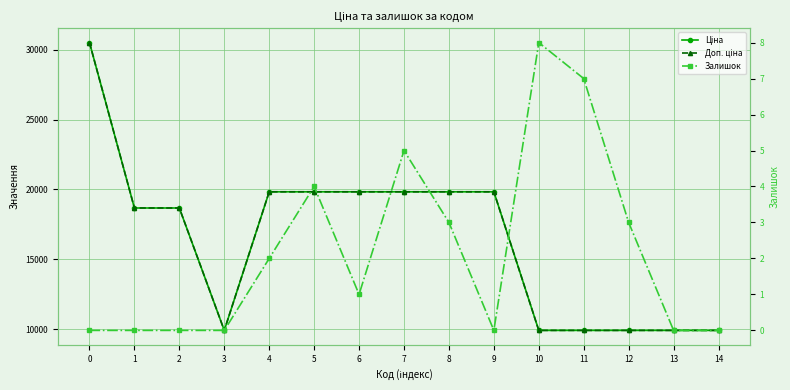

What is the difference between the maximum and second lowest values in the Доп. ціна series?

20603.9